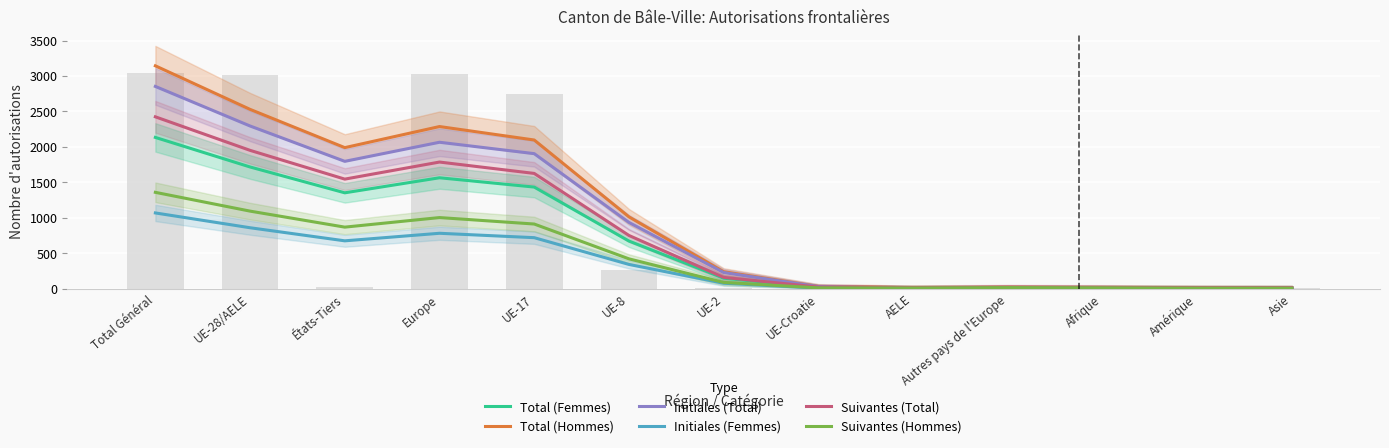

True or false: Total (Femmes) has a value of 8.8 at Afrique.

True